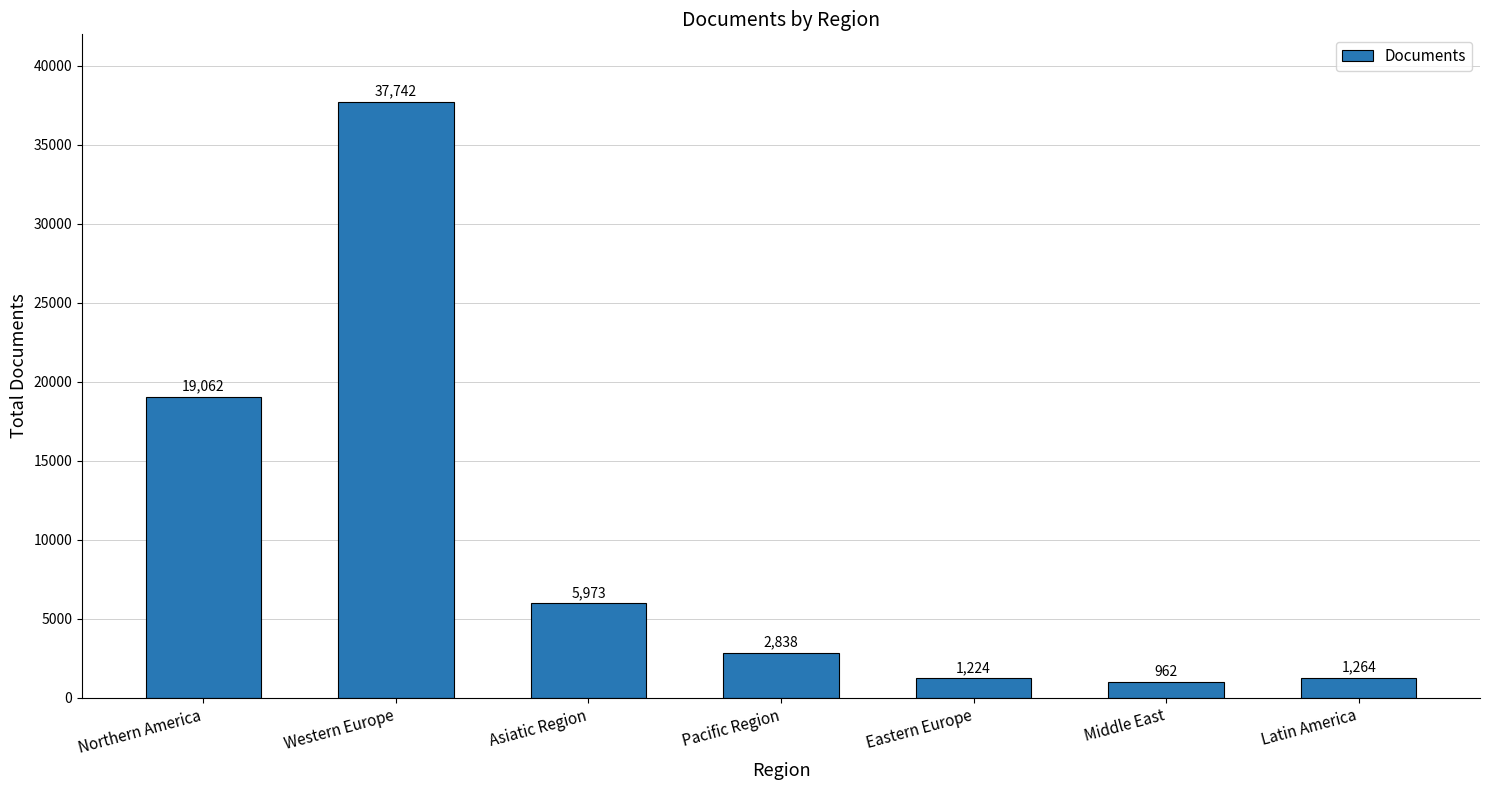

True or false: the data shows 26175 at Northern America.

False